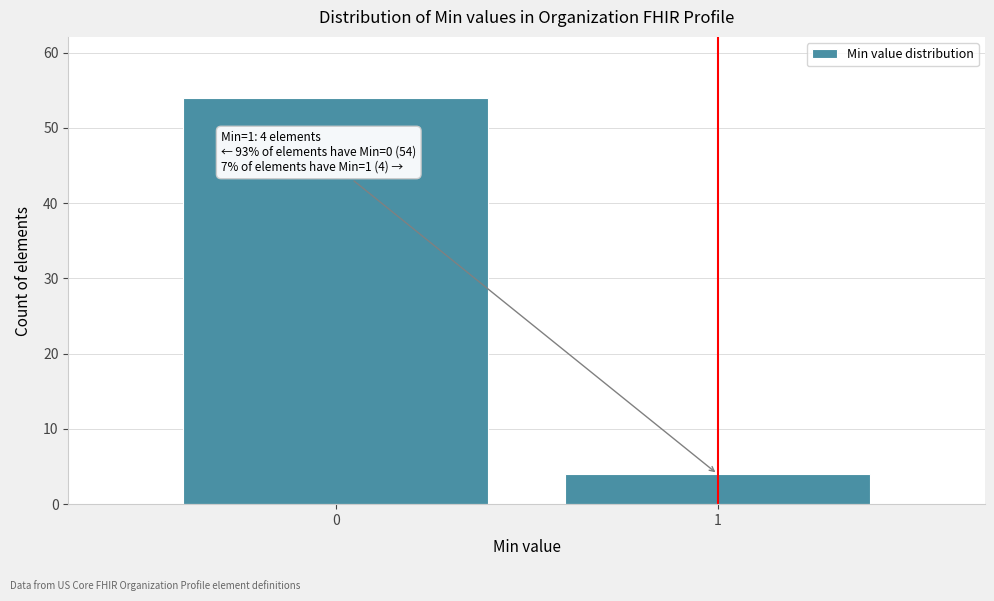

Reading right to left, list all the values displayed in this chart.

4	54